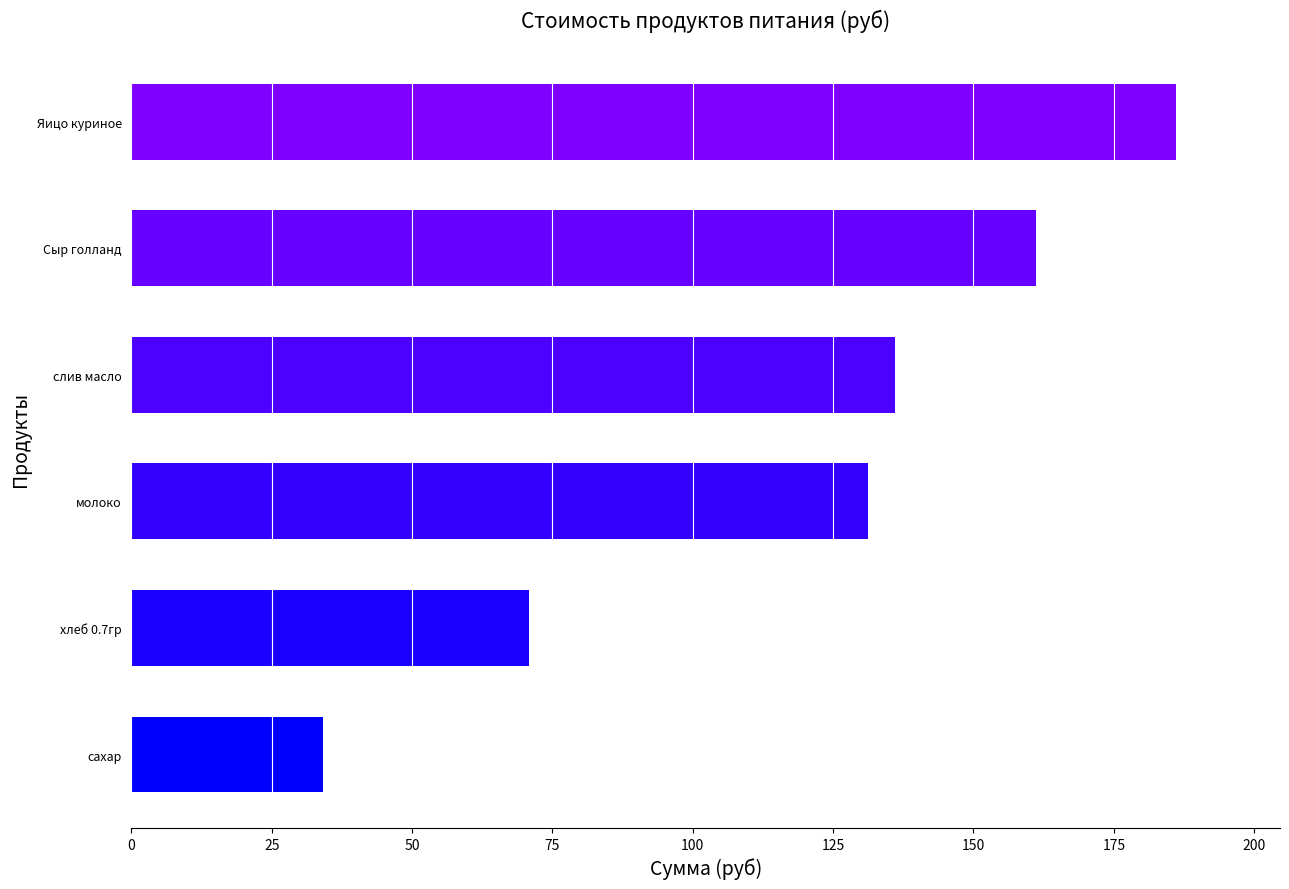

The chart shows a value of 283.1 at Сыр голланд. True or false?

False